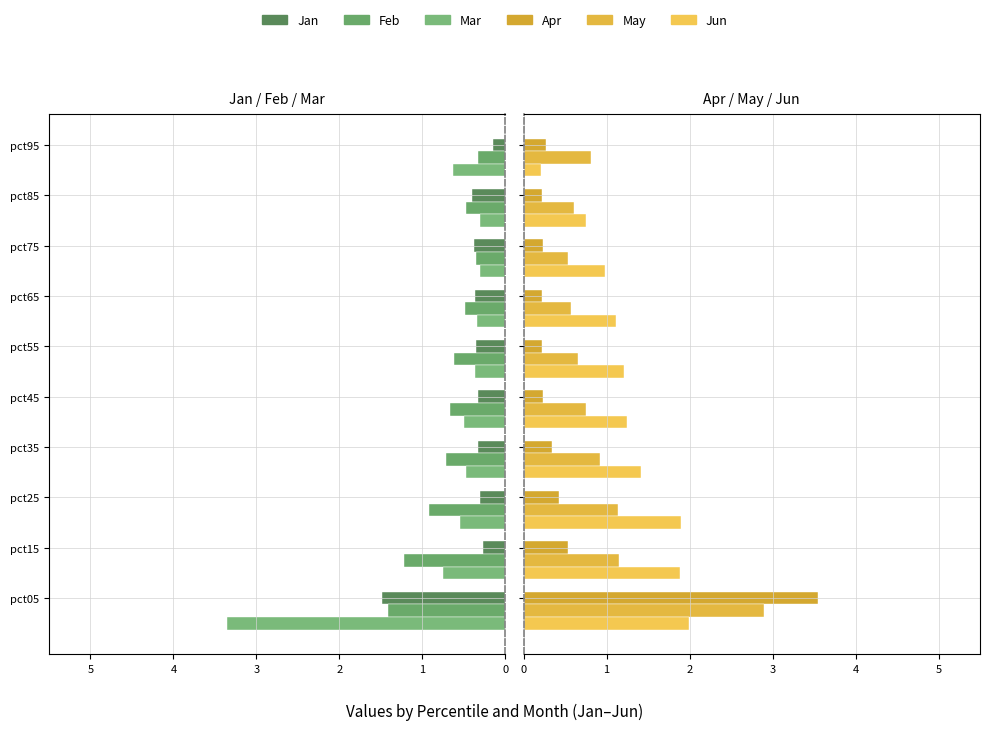

The Mar series shows -1.0 at 9. True or false?

False